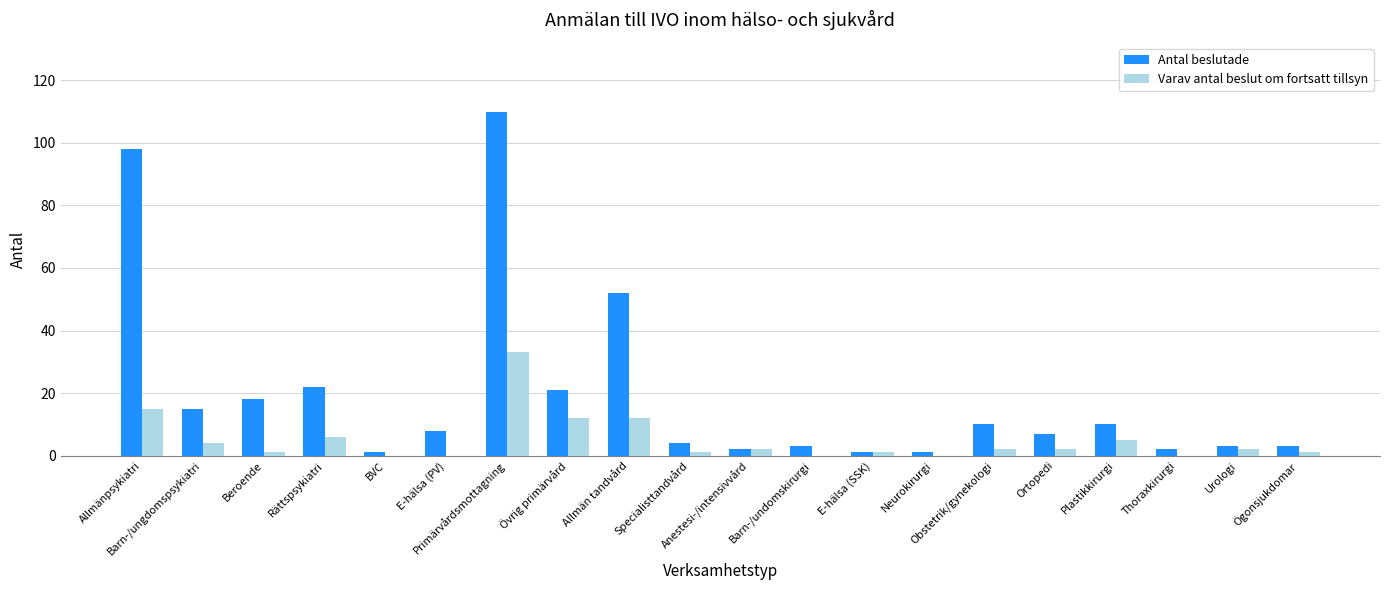

How many distinct data groups are displayed?

2